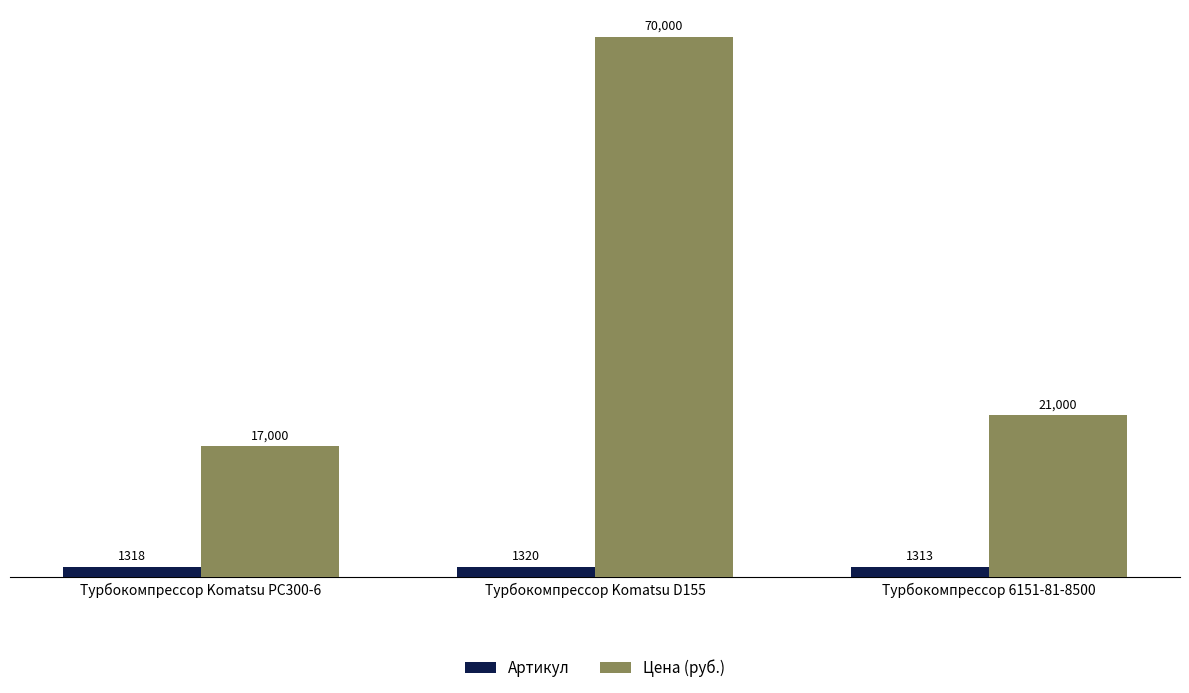

Reading left to right, transcribe all the data shown in this chart.

Артикул: Турбокомпрессор Komatsu PC300-6=1318	Турбокомпрессор Komatsu D155=1320	Турбокомпрессор 6151-81-8500=1313
Цена (руб.): Турбокомпрессор Komatsu PC300-6=17000	Турбокомпрессор Komatsu D155=70000	Турбокомпрессор 6151-81-8500=21000